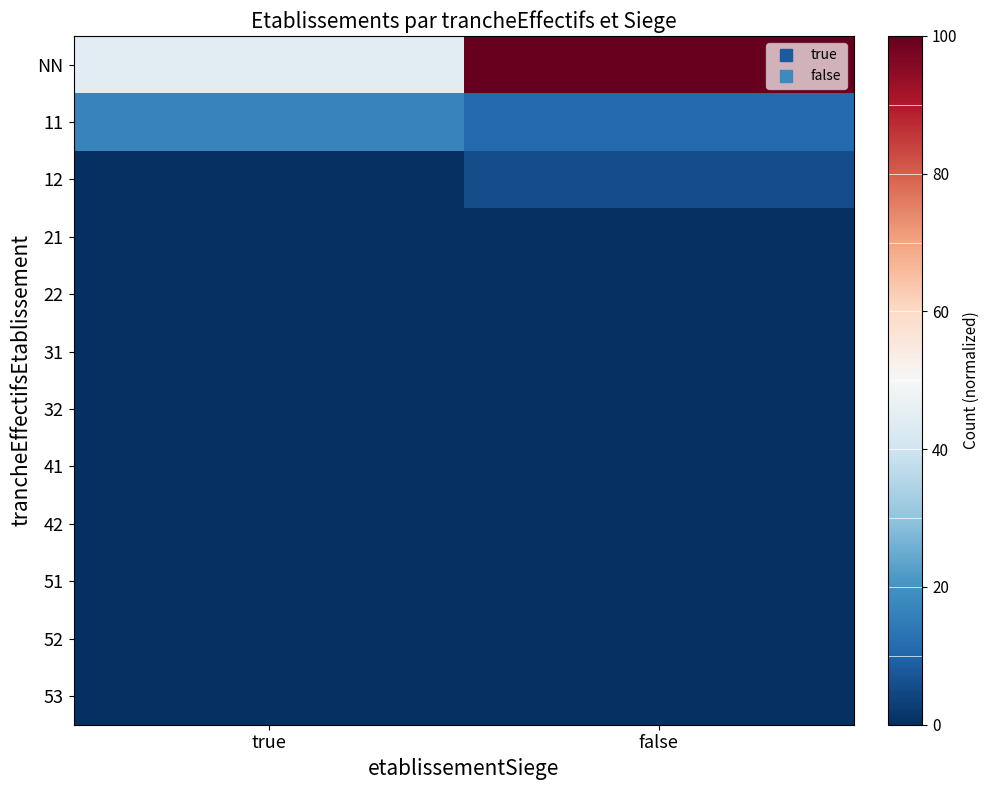

How many distinct data groups are displayed?

12